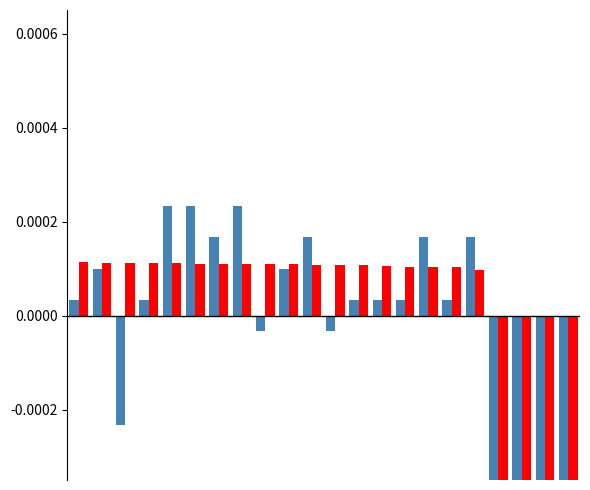

How many data points does each series have?

22